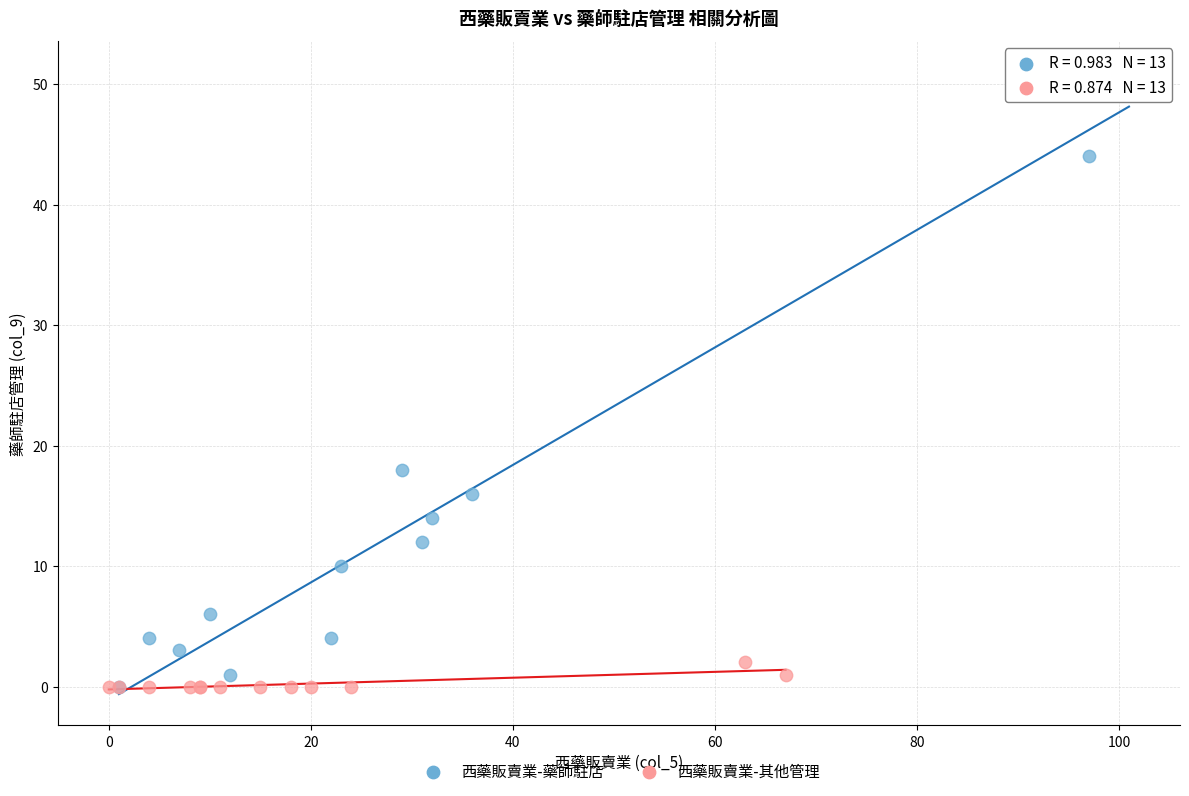

Which series has the widest spread of Y values?

西藥販賣業-藥師駐店